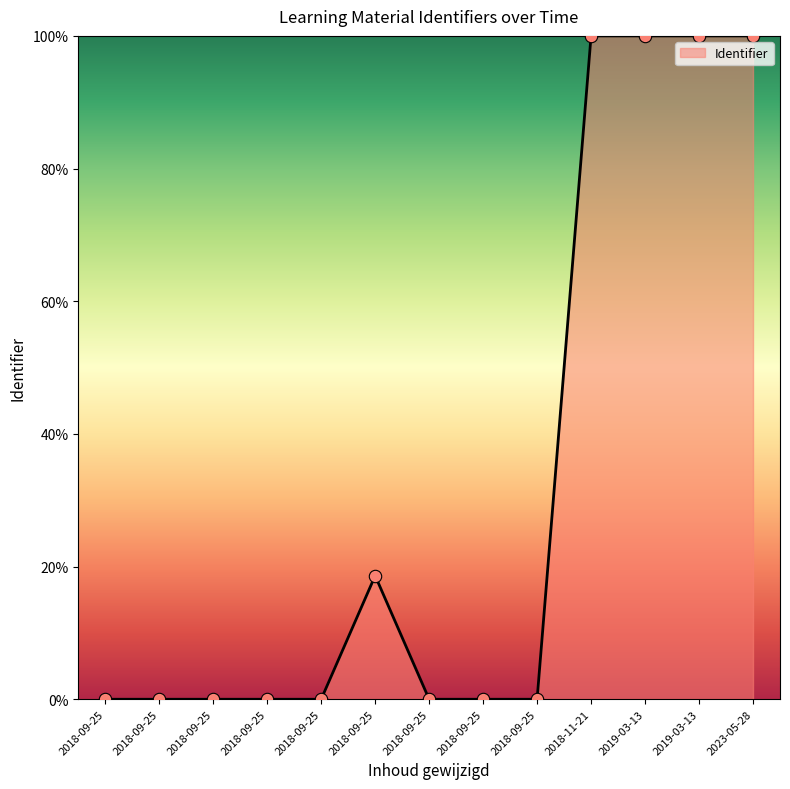

Between 2018-09-25 and 2019-03-13, which is larger?

2019-03-13